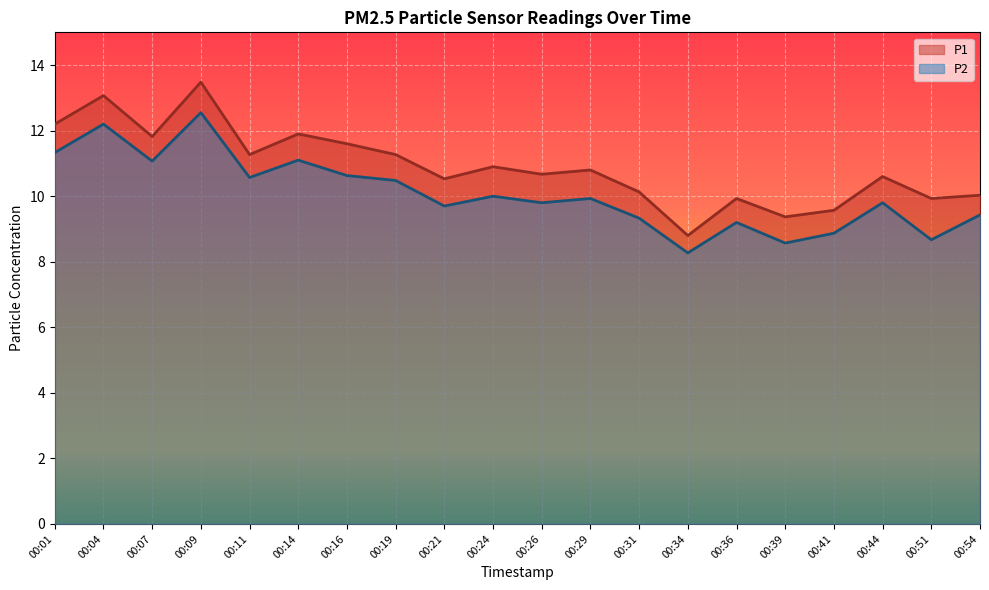

What is the sum of the P2 values at 00:29 and 00:39?

18.5